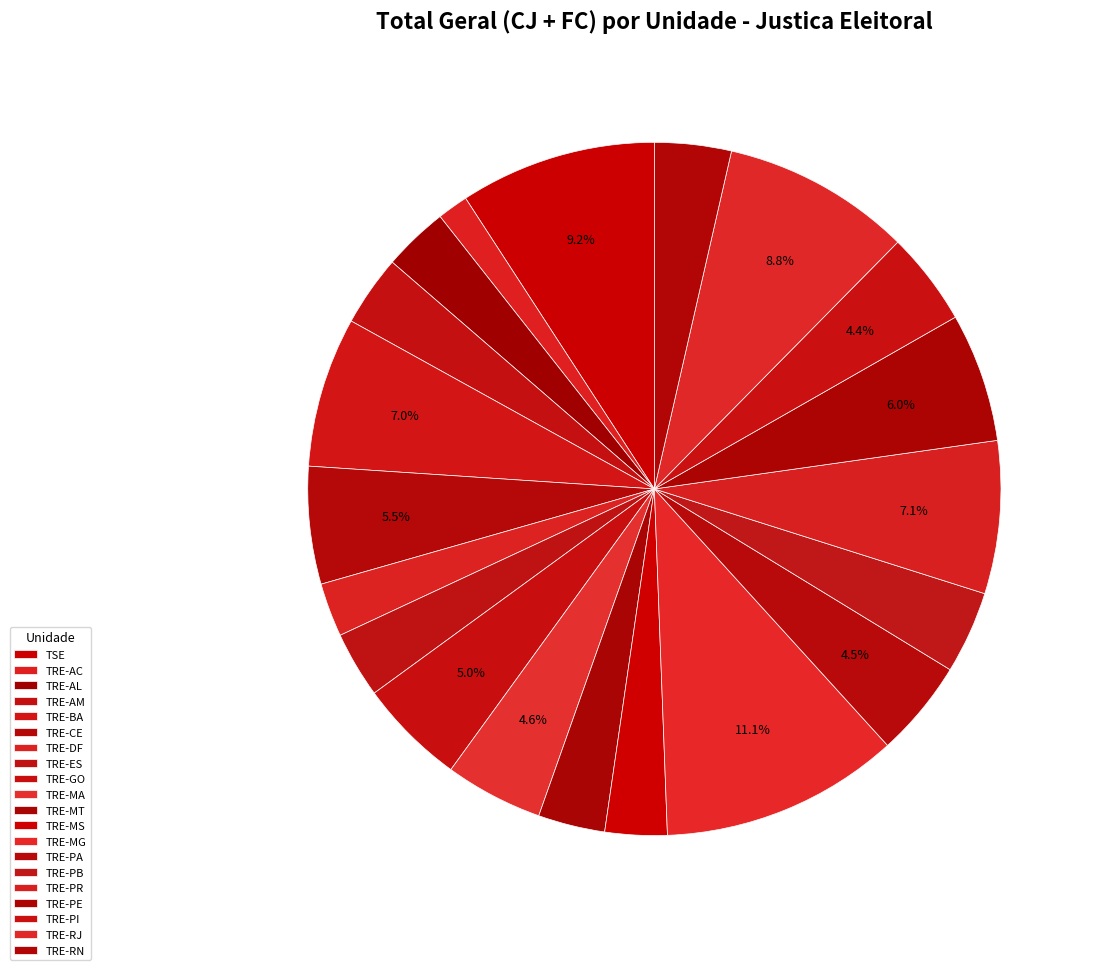

What percentage is NOT represented by TRE-PA?

95.5%